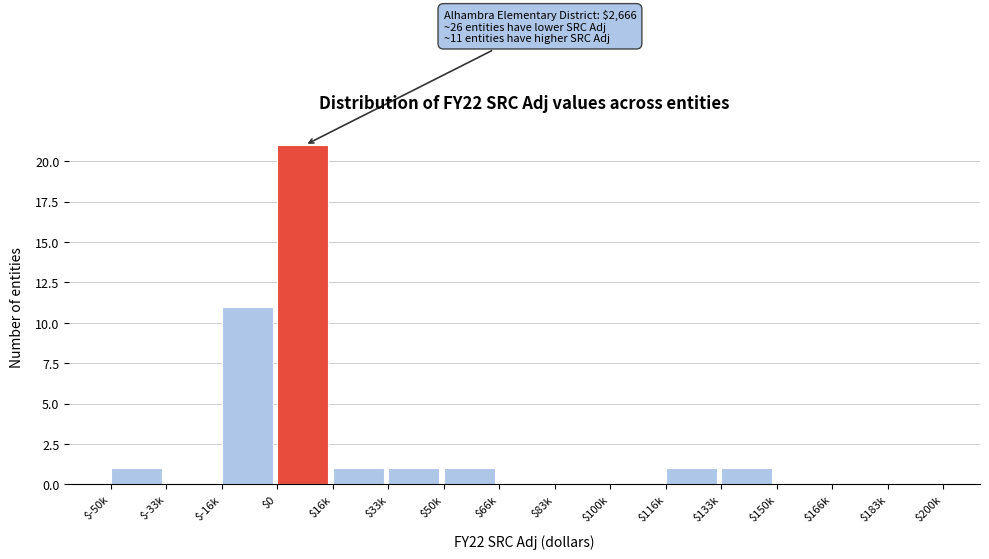

The value at $100k is -10. True or false?

False